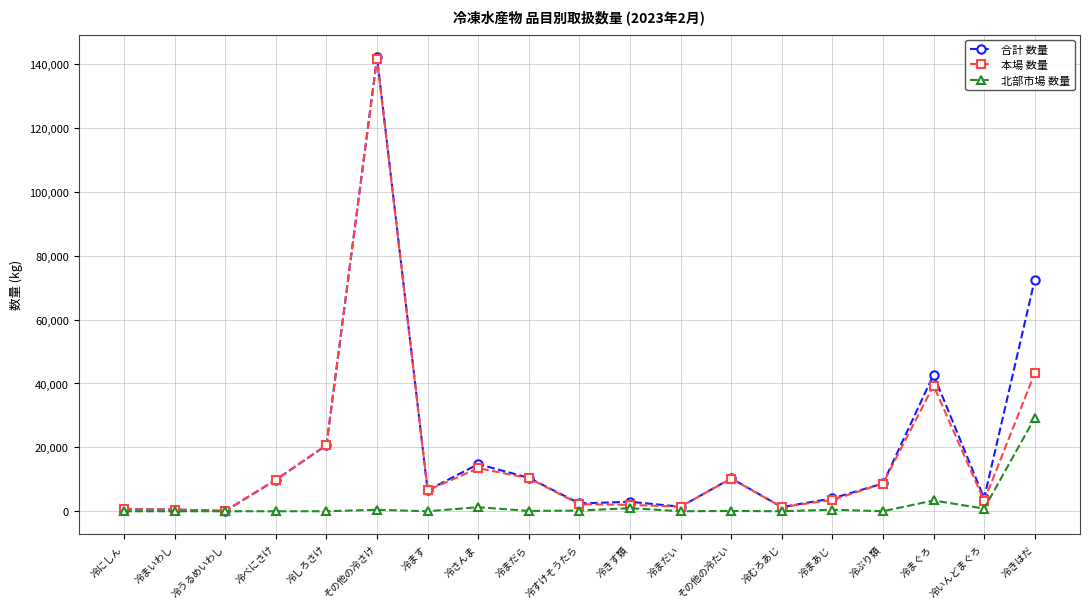

How many data points in 本場 数量 are less than 6551?

9